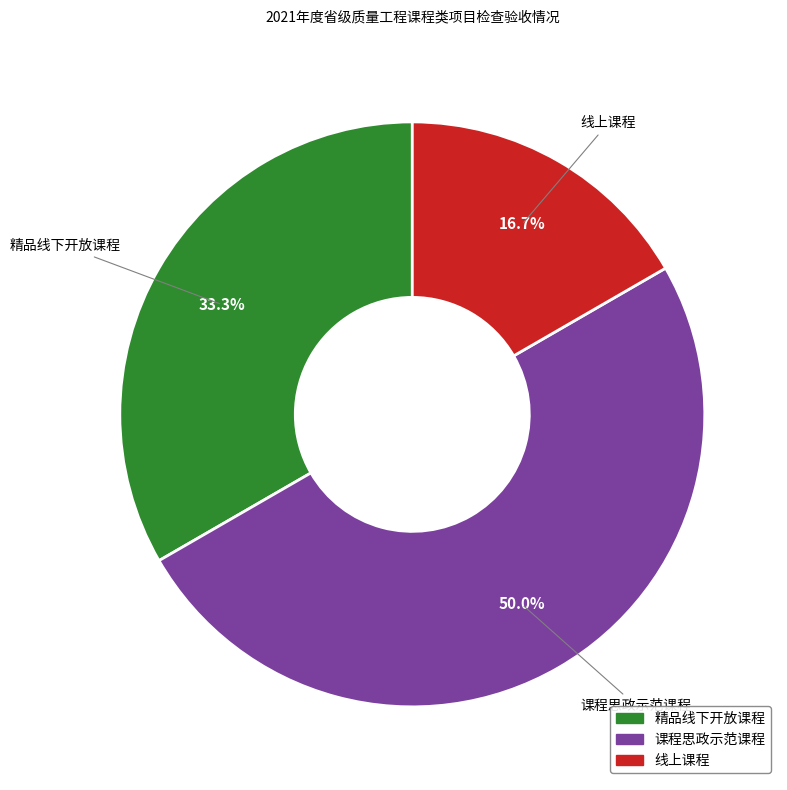

What portion of the pie excludes 课程思政示范课程?

50.0%